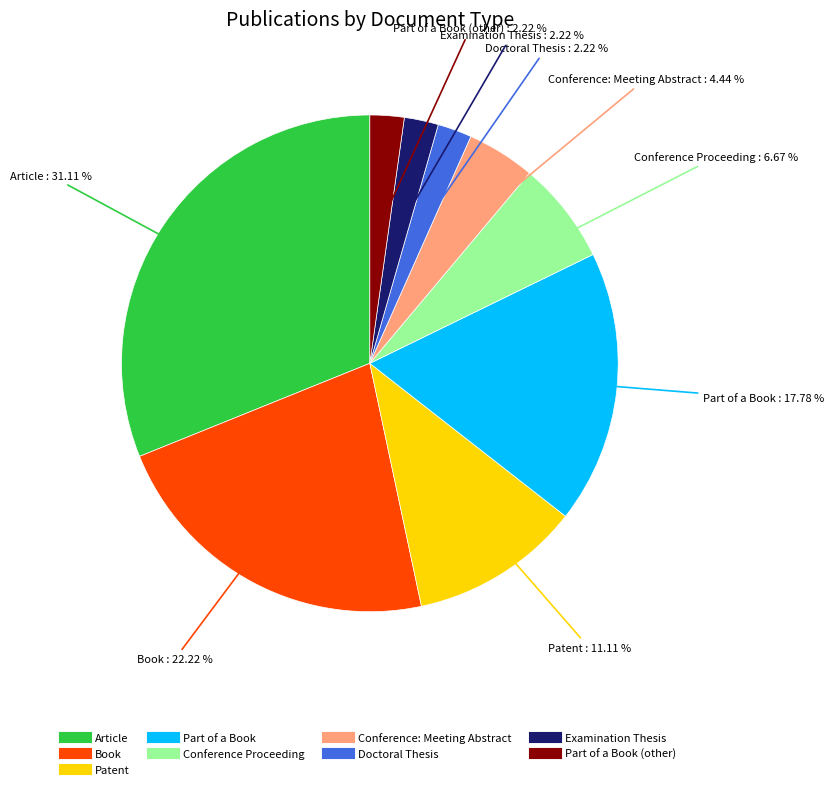

Is there any slice that represents more than half of the pie?

No